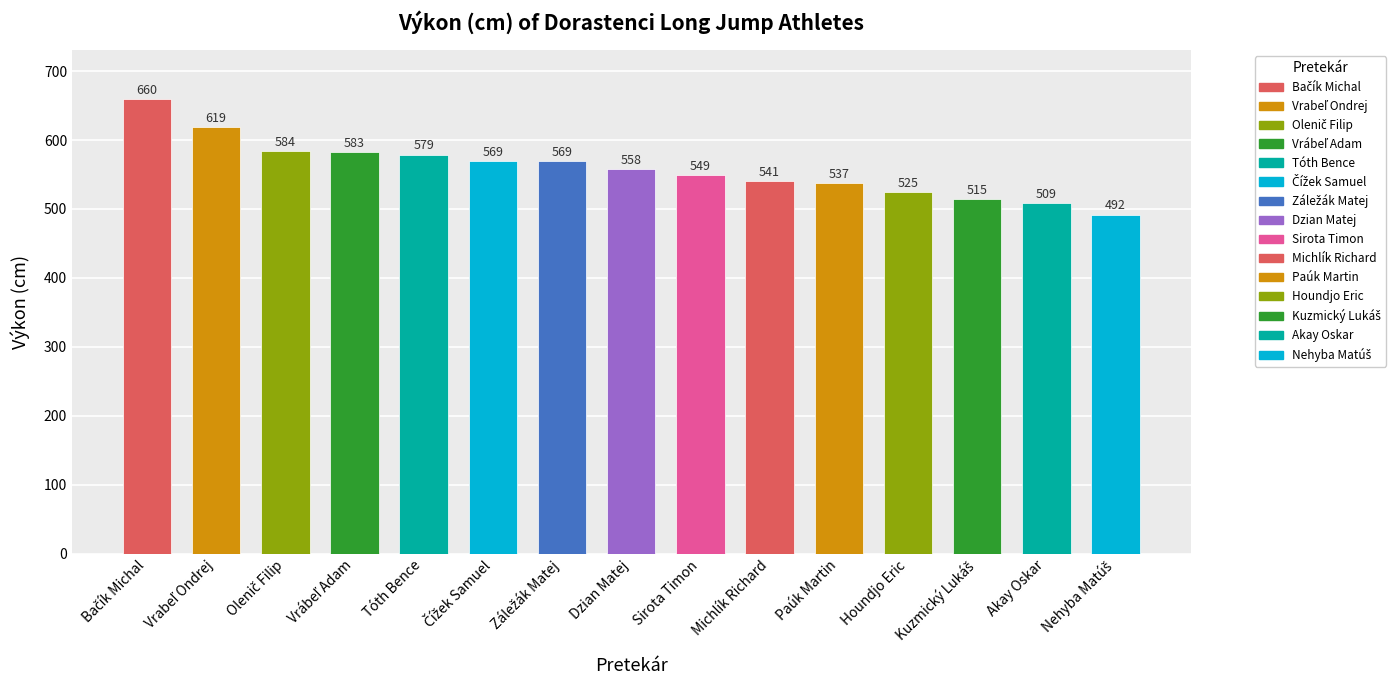

Is it true that the value at Akay Oskar is 509?

True